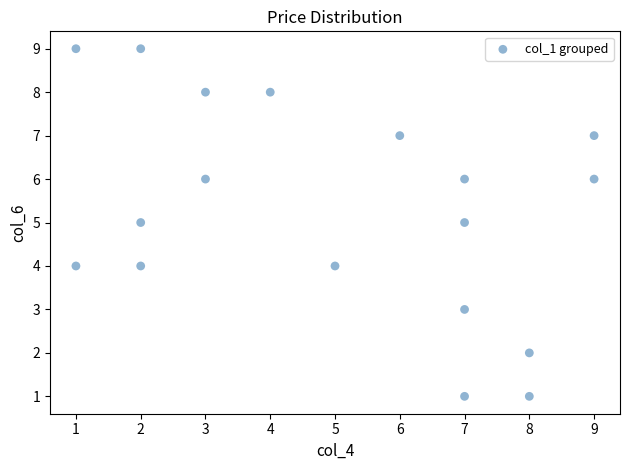

What is the range of Y values (max minus min)?

8